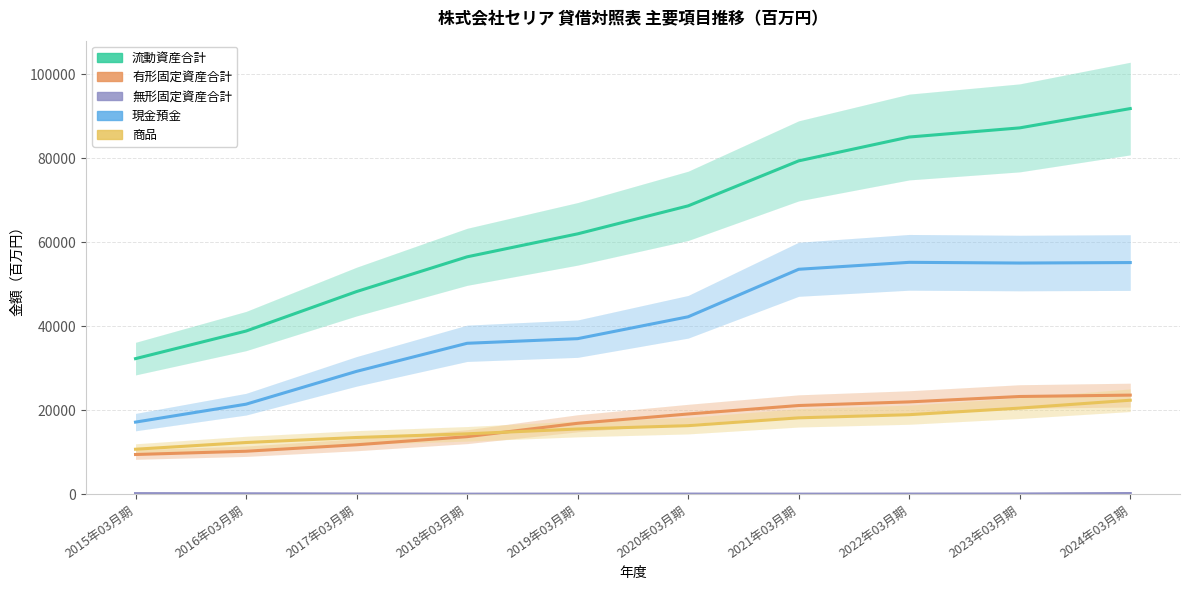

What is the sum of all 商品 values?

163296